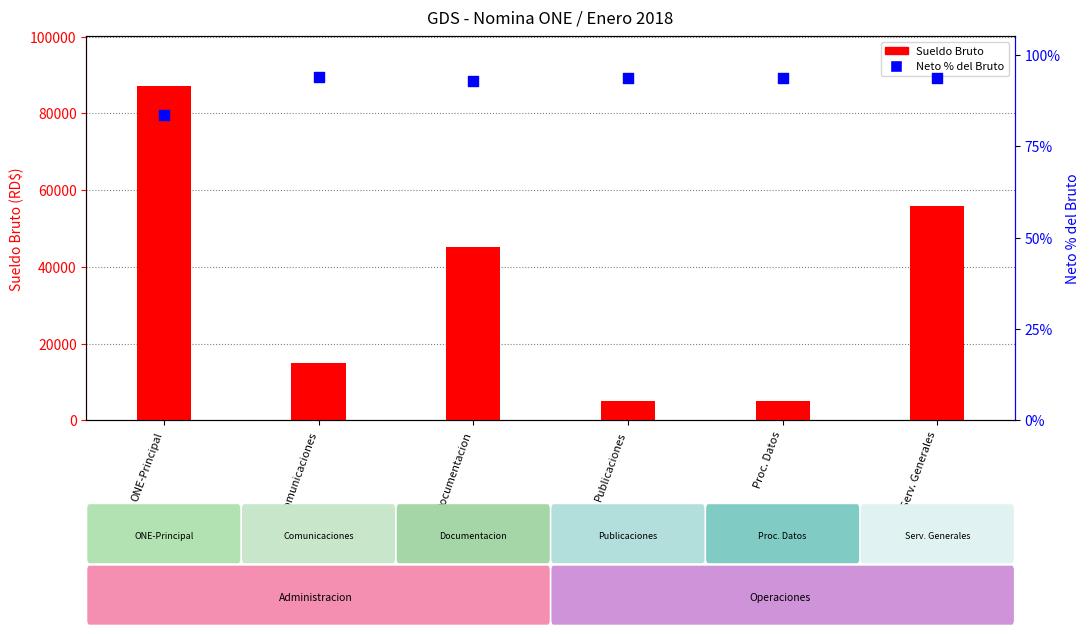

At how many categories does at least one series exceed 50500?

2